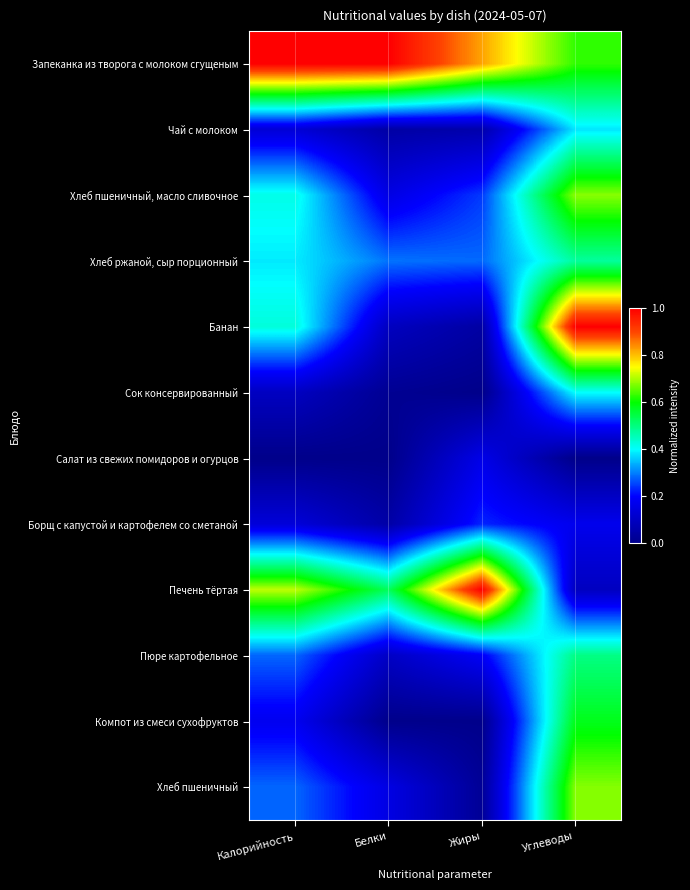

At Жиры, list the series in order from largest to smallest.

Печень тёртая, Запеканка из творога с молоком сгущеным, Хлеб ржаной, сыр порционный, Хлеб пшеничный, масло сливочное, Борщ с капустой и картофелем со сметаной, Пюре картофельное, Салат из свежих помидоров и огурцов, Чай с молоком, Банан, Хлеб пшеничный, Компот из смеси сухофруктов, Сок консервированный